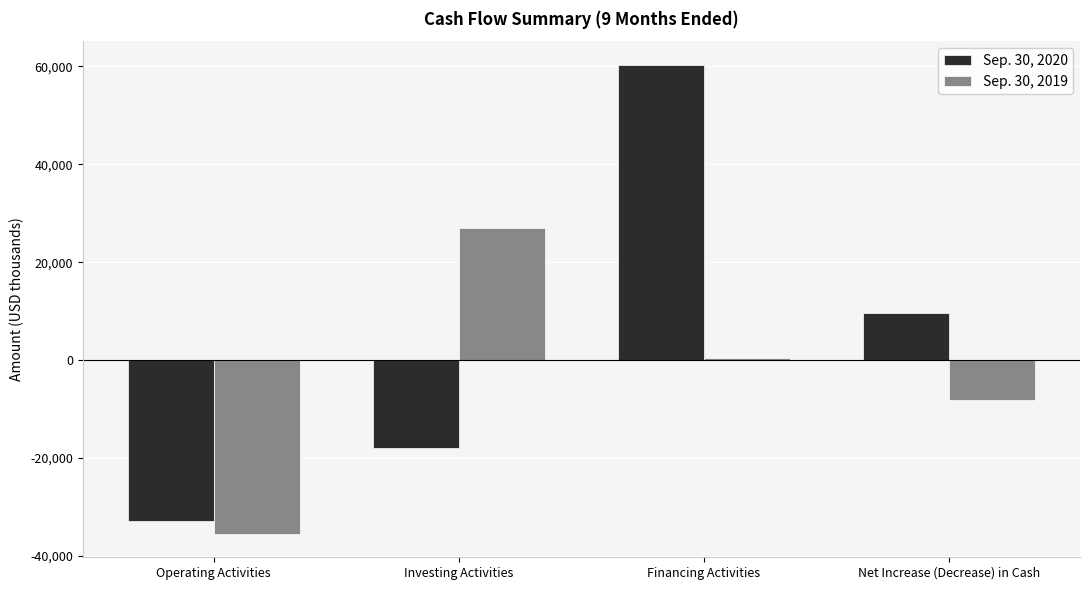

The Sep. 30, 2020 series shows -17888 at Investing Activities. True or false?

True